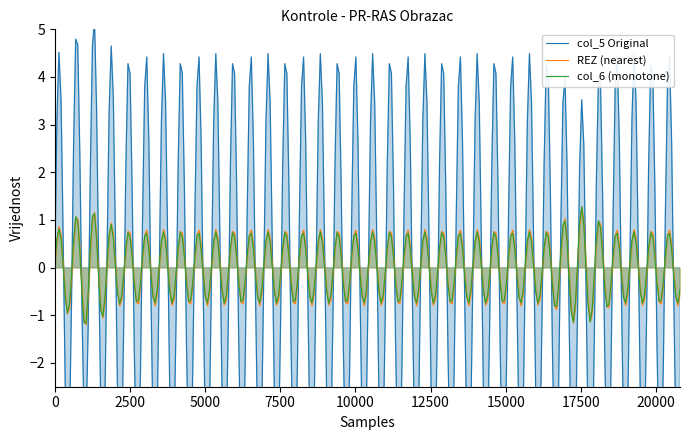

What is the minimum value for REZ (nearest)?

-1.2